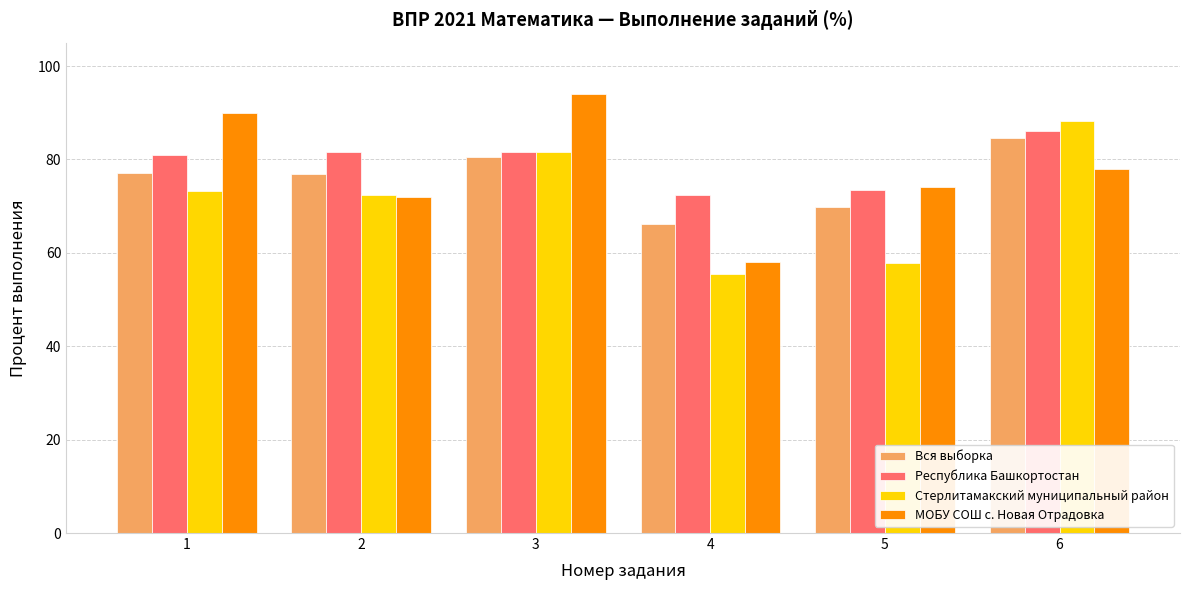

What is the difference between the maximum and minimum values in the МОБУ СОШ с. Новая Отрадовка series?

36.0